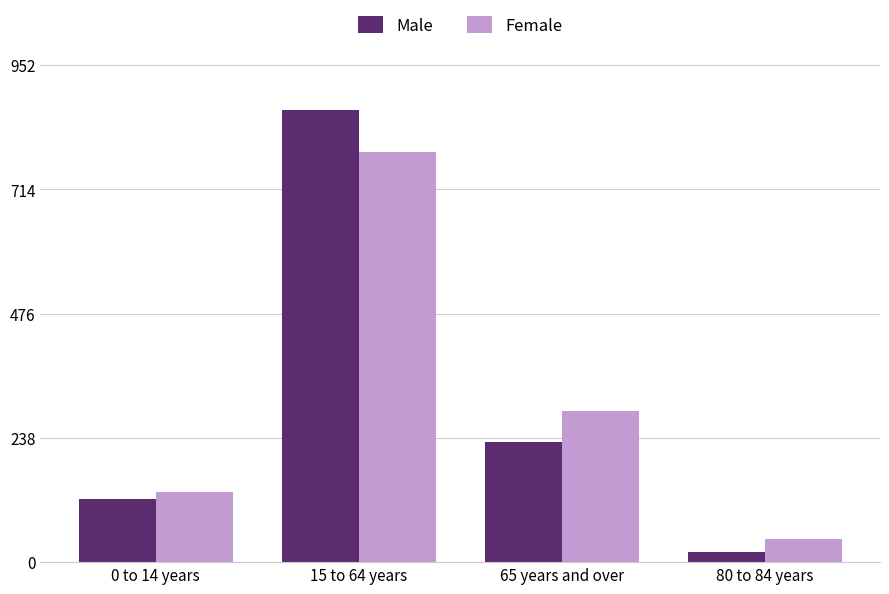

Where is Male nearest to the value 442?

65 years and over